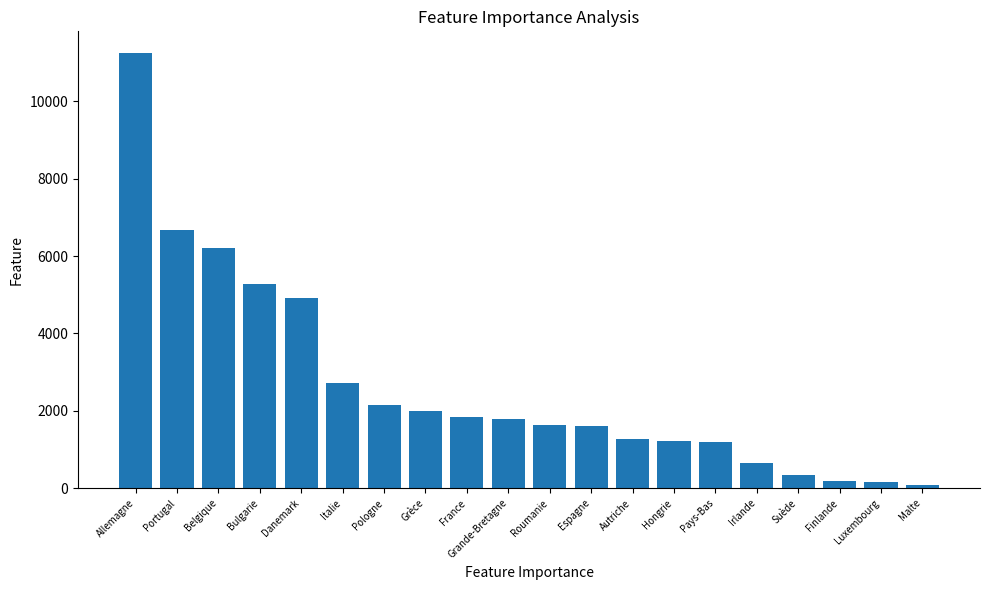

Approximately how many times larger is the value at Grande-Bretagne compared to Roumanie?

1.1